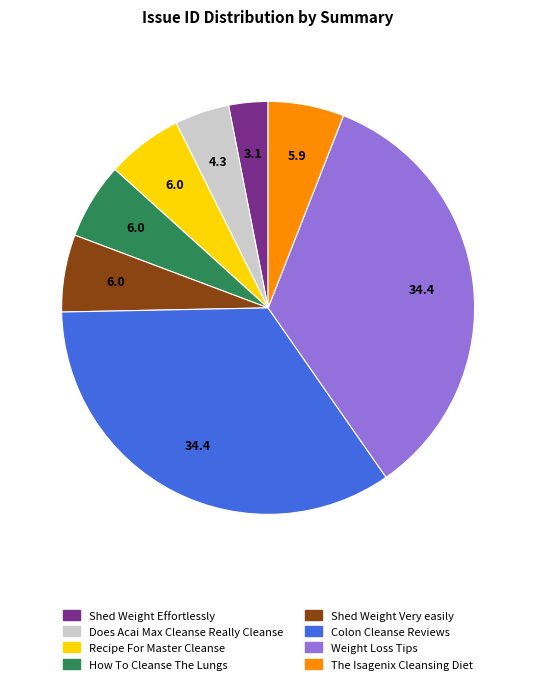

Is Colon Cleanse Reviews the majority of the pie?

No